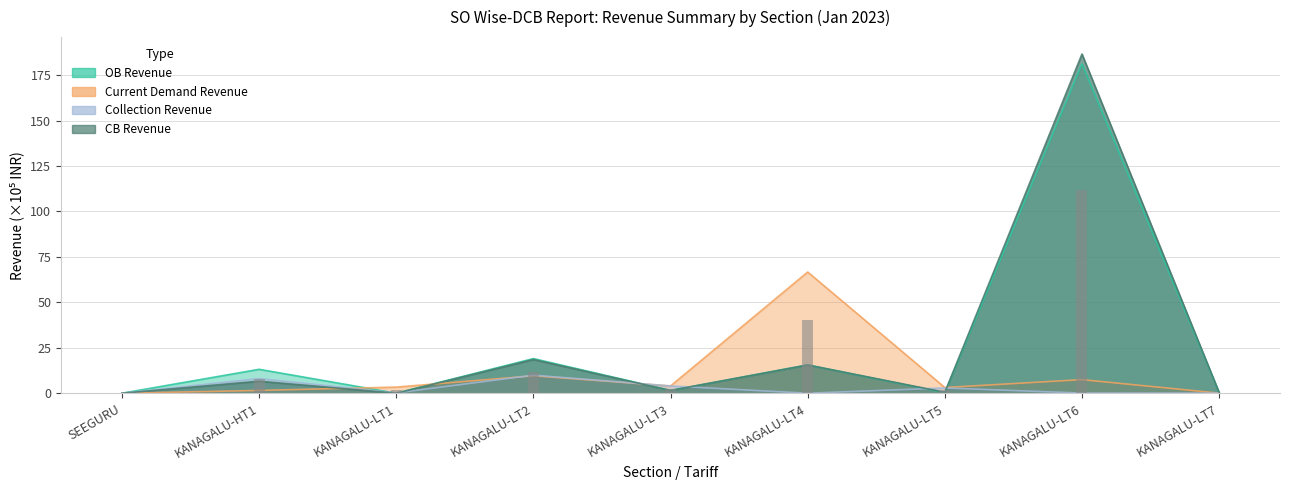

At how many categories does at least one series exceed 19?

3